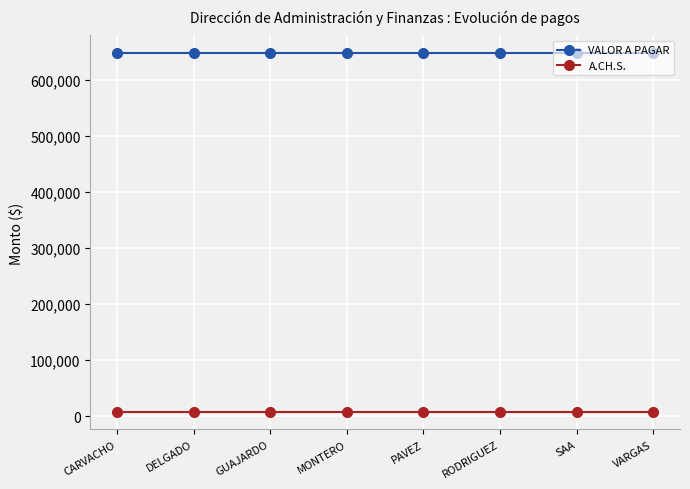

Does the chart have visible grid lines?

Yes